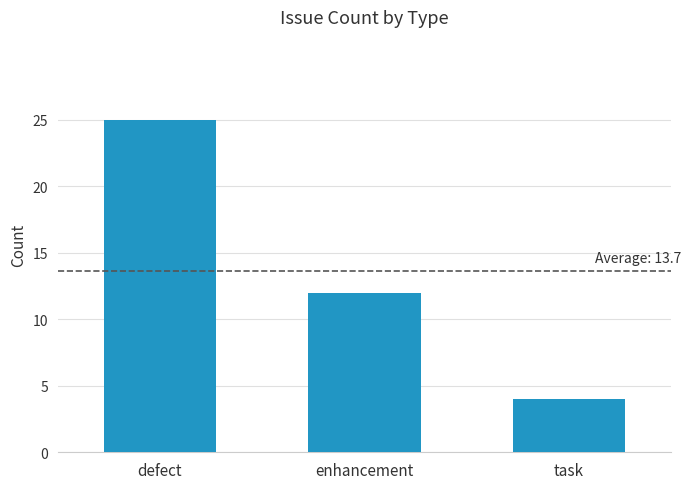

The chart shows a value of 7 at task. True or false?

False